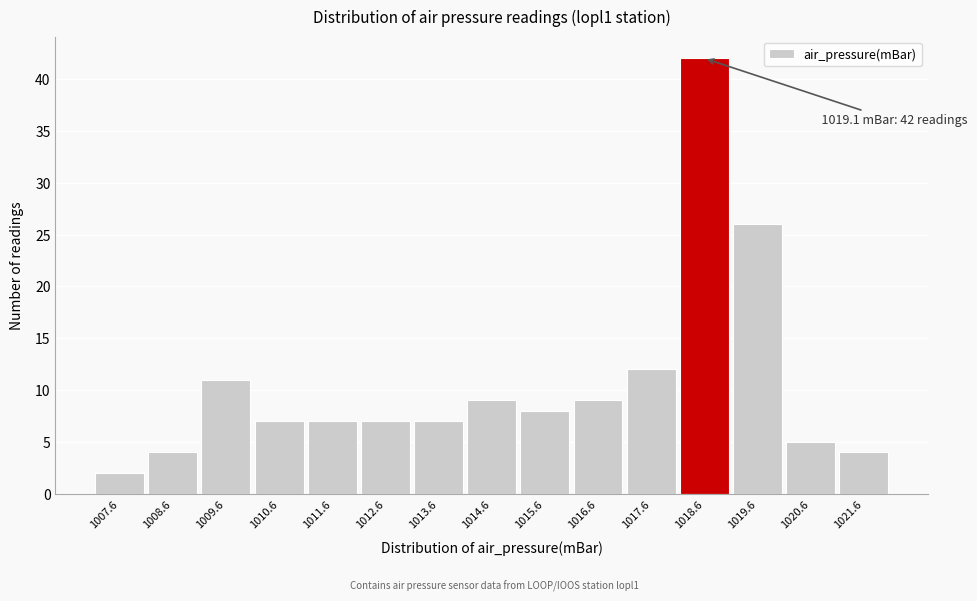

Reading left to right, list all the values displayed in this chart.

1007.6=2	1008.6=4	1009.6=11	1010.6=7	1011.6=7	1012.6=7	1013.6=7	1014.6=9	1015.6=8	1016.6=9	1017.6=12	1018.6=42	1019.6=26	1020.6=5	1021.6=4